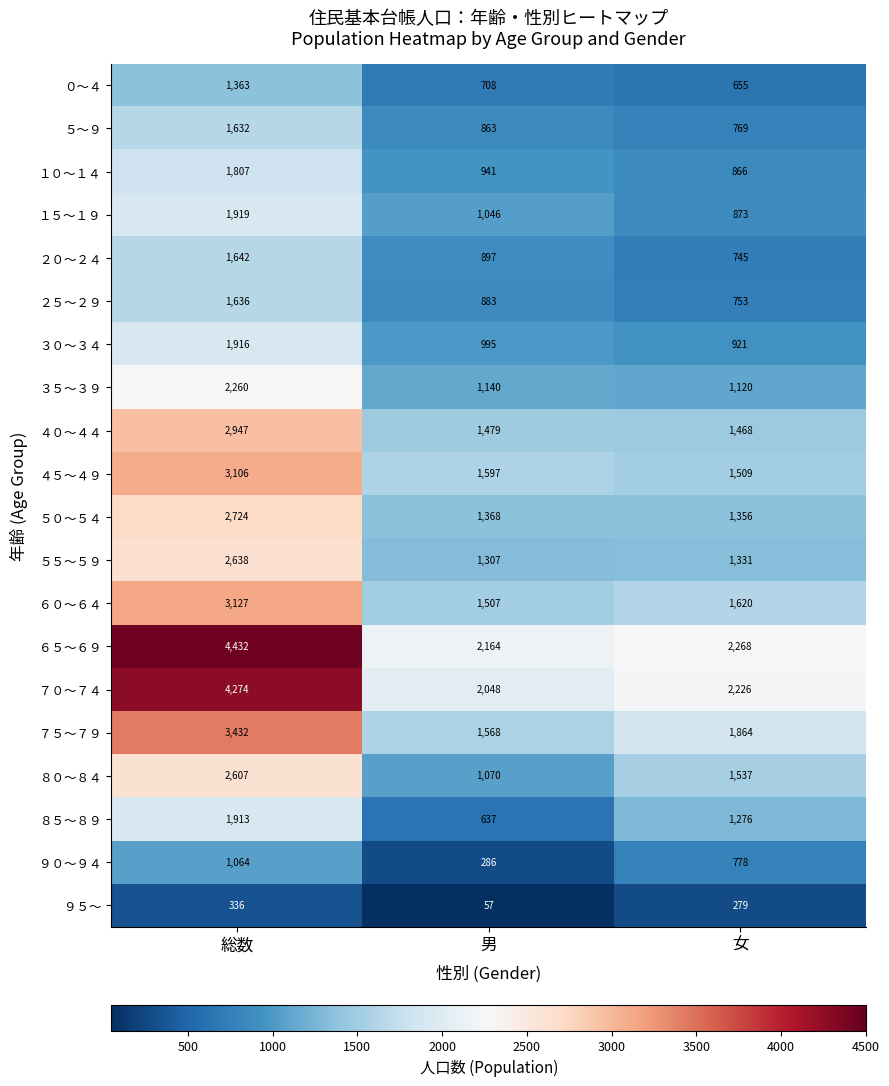

True or false: ３０～３４ has a value of 740 at 総数.

False